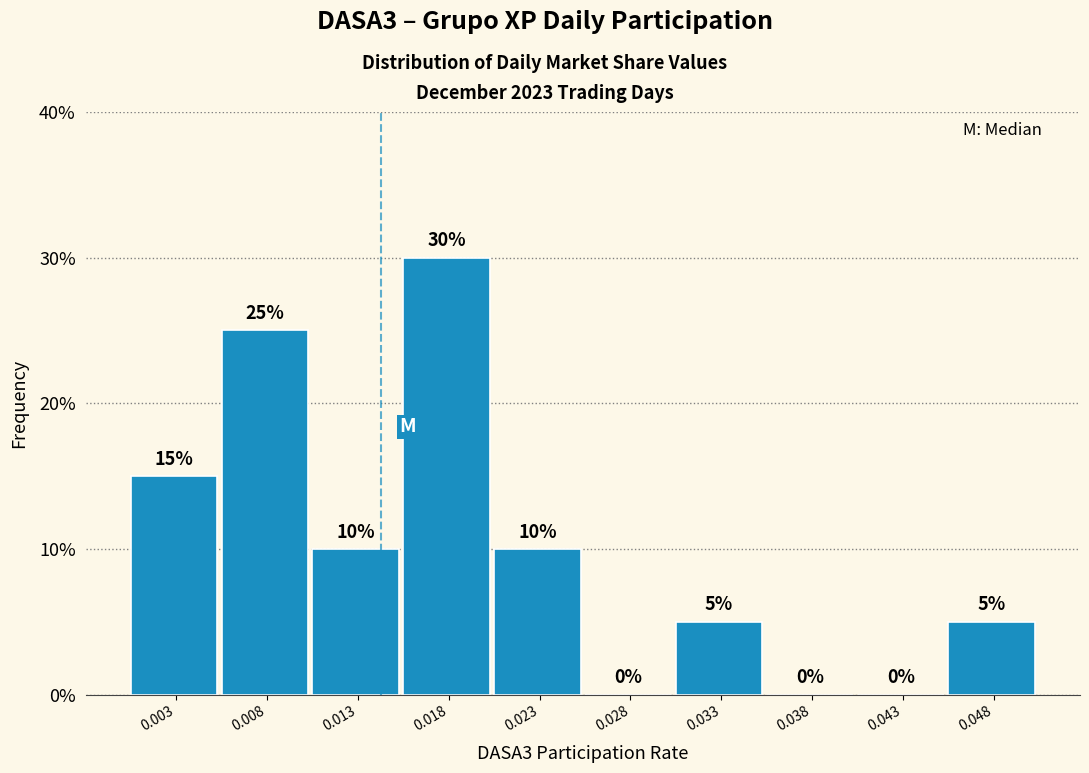

Reading left to right, transcribe this chart: for each bar, give the range it covers on the x-axis and its height. The bar edges are not printed on the chart, so give them approximately, as read against the axis.

0.000 to 0.005: 15
0.005 to 0.010: 25
0.010 to 0.015: 10
0.015 to 0.020: 30
0.020 to 0.025: 10
0.025 to 0.030: 0
0.030 to 0.035: 5
0.035 to 0.040: 0
0.040 to 0.045: 0
0.045 to 0.050: 5